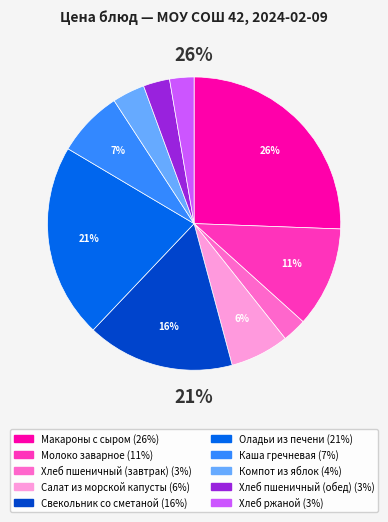

Is it true that Свекольник со сметаной is 30% of the pie?

False